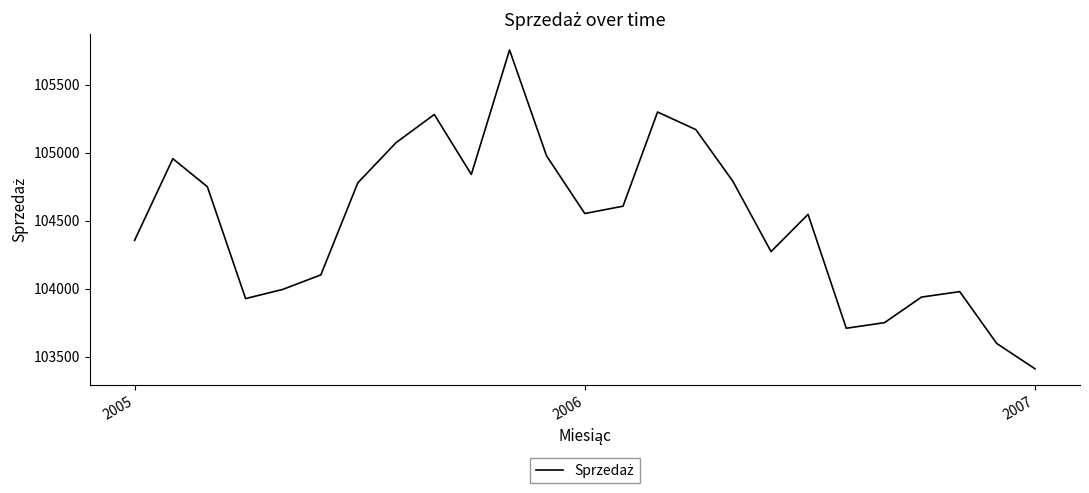

What is the maximum value shown in the chart?

105754